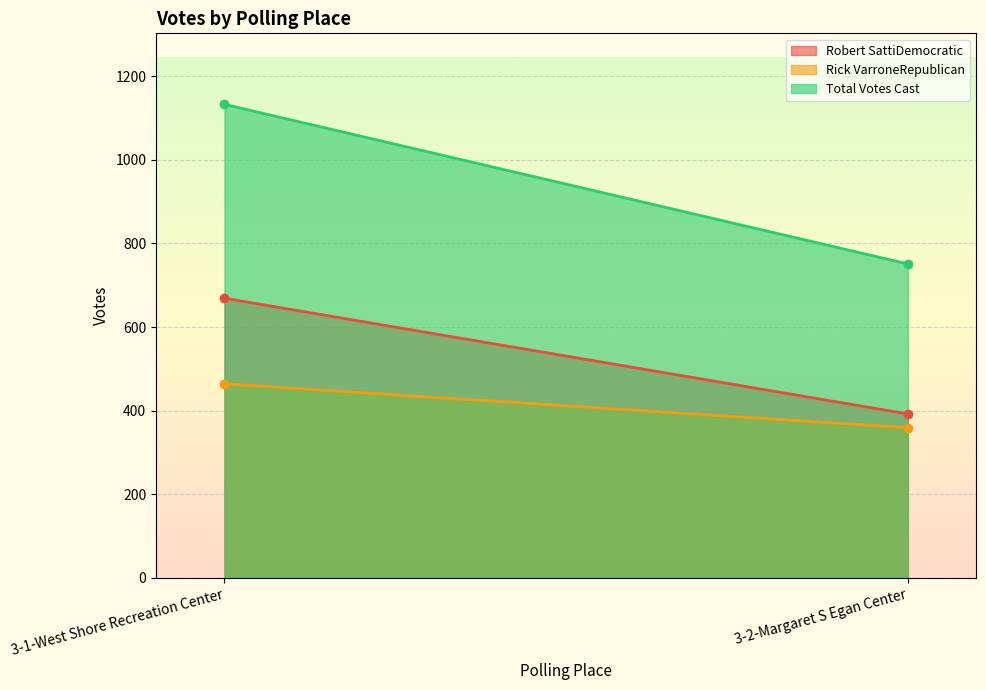

What is the total value across all series at 3-2-Margaret S Egan Center?

1502